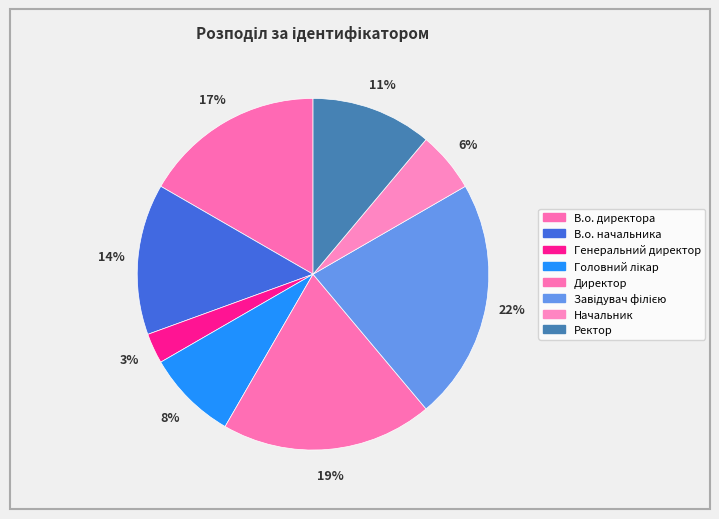

What percentage do Начальник and Директор together represent?

25.0%